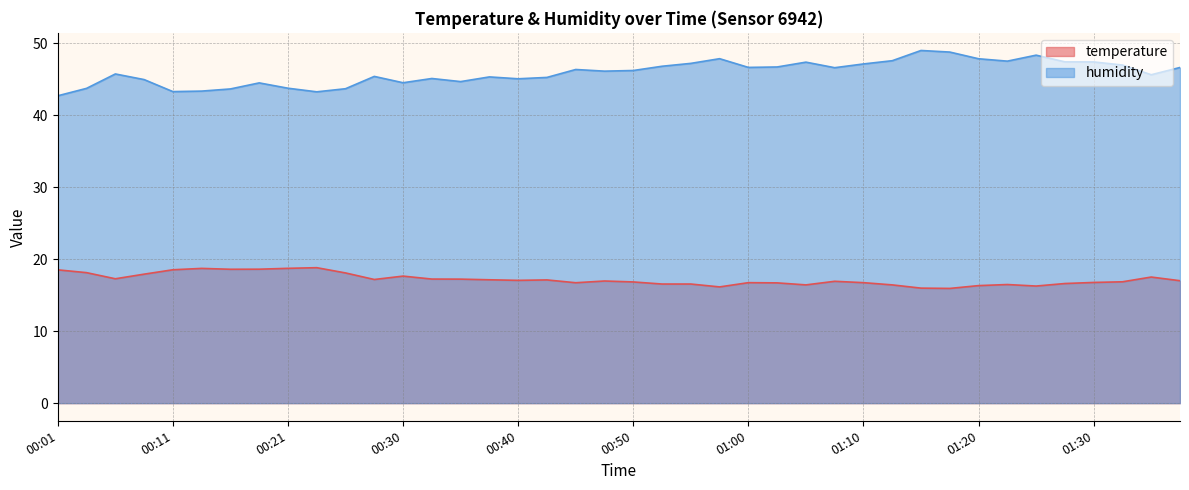

What value does the temperature series have at 01:25?

16.3